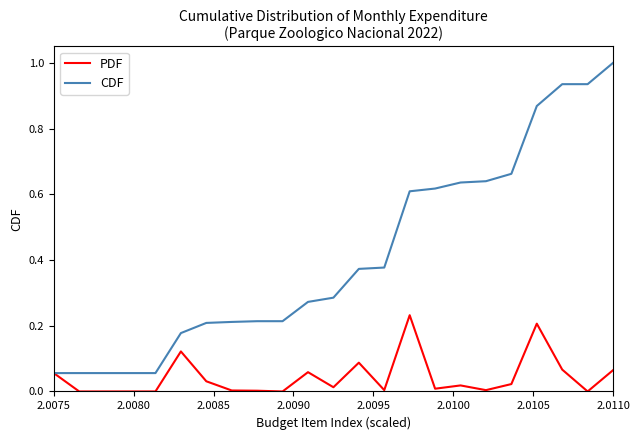

Which series has the largest range (max minus min)?

CDF